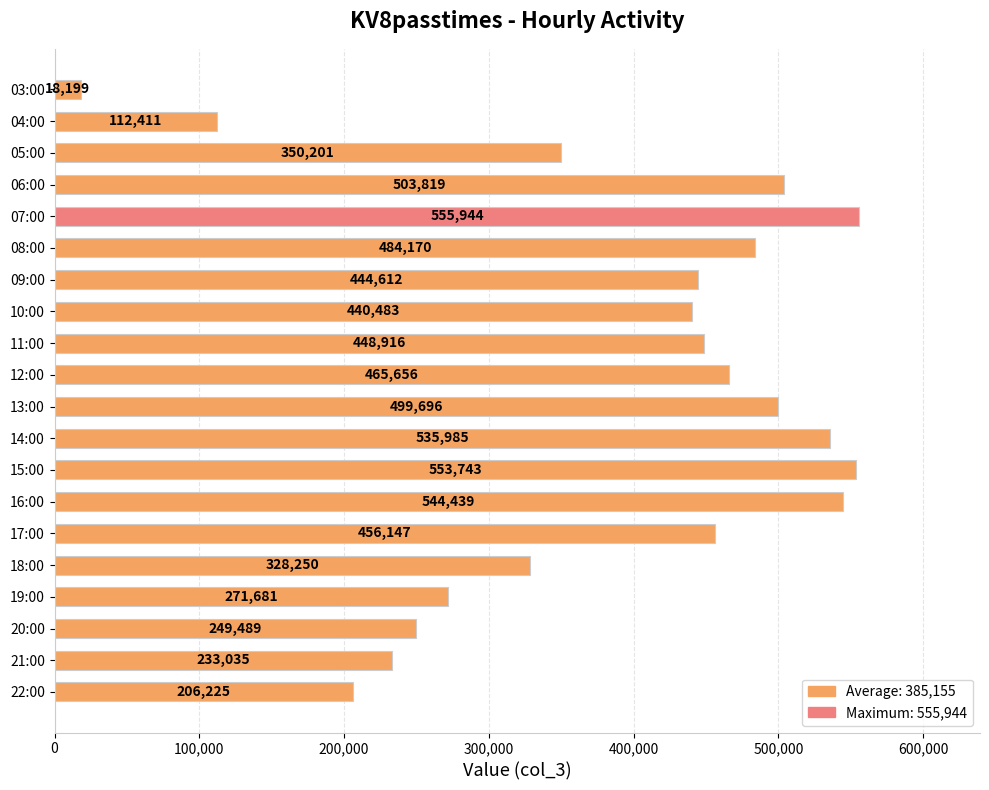

True or false: the data shows 200669 at 04:00.

False